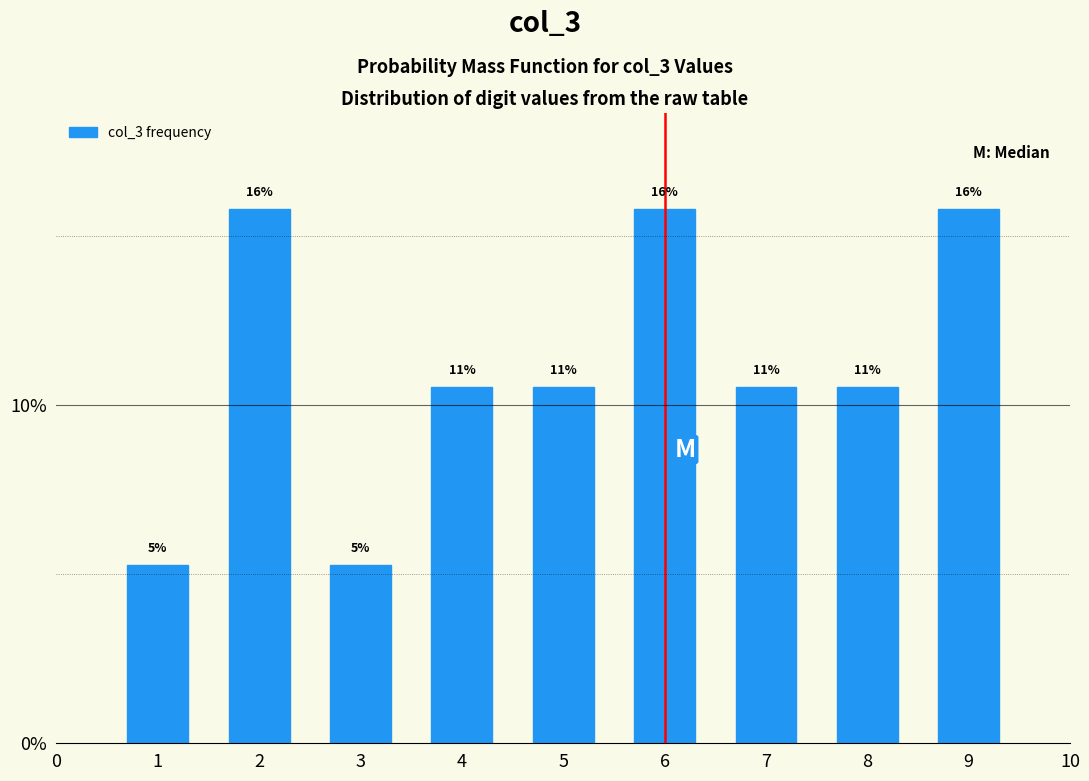

Are the bars horizontal?

No